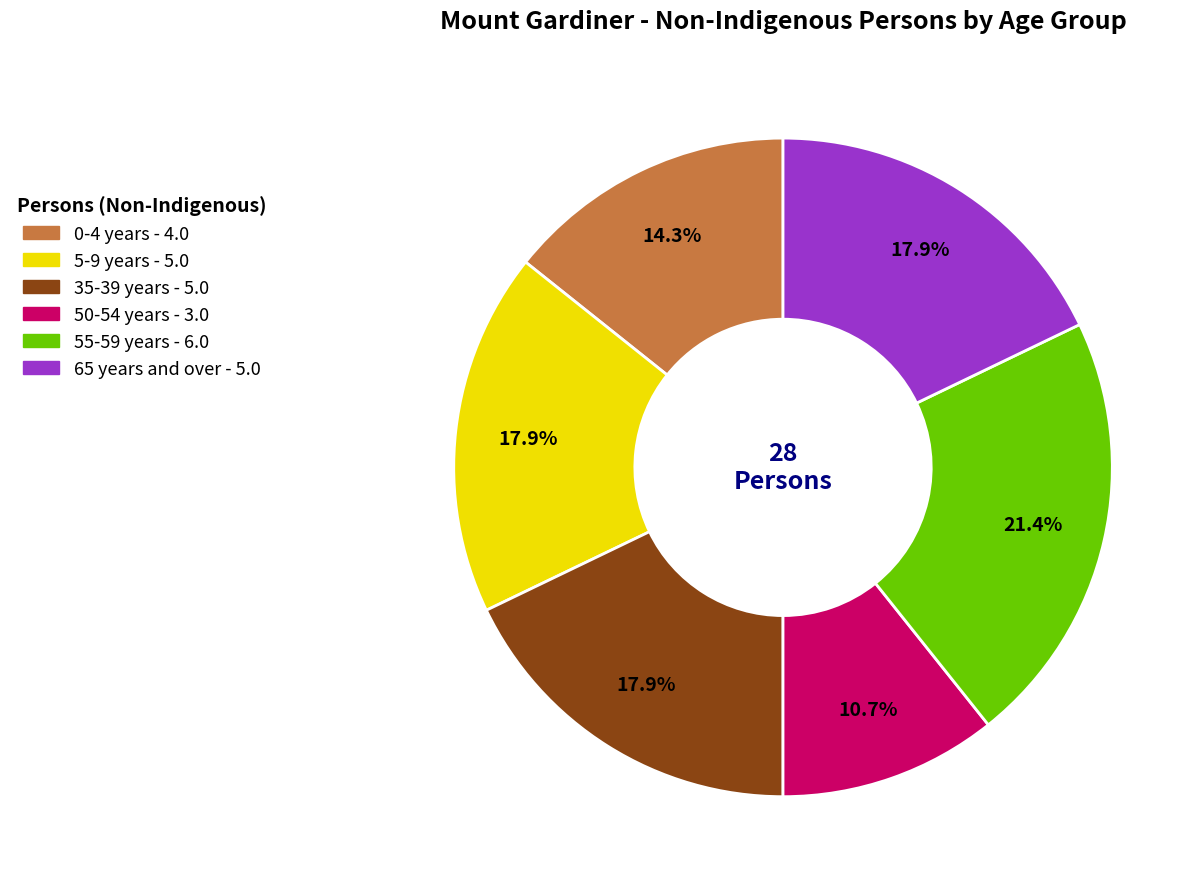

To the nearest percent, what is the difference between the largest and smallest slice percentages?

11%